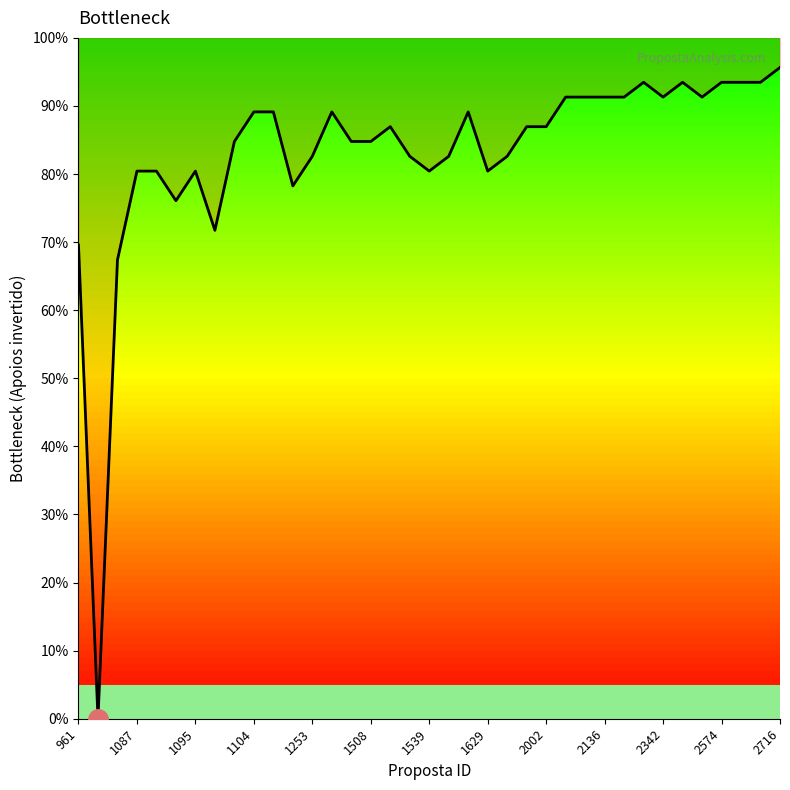

At which label does the data first exceed 86?

1104